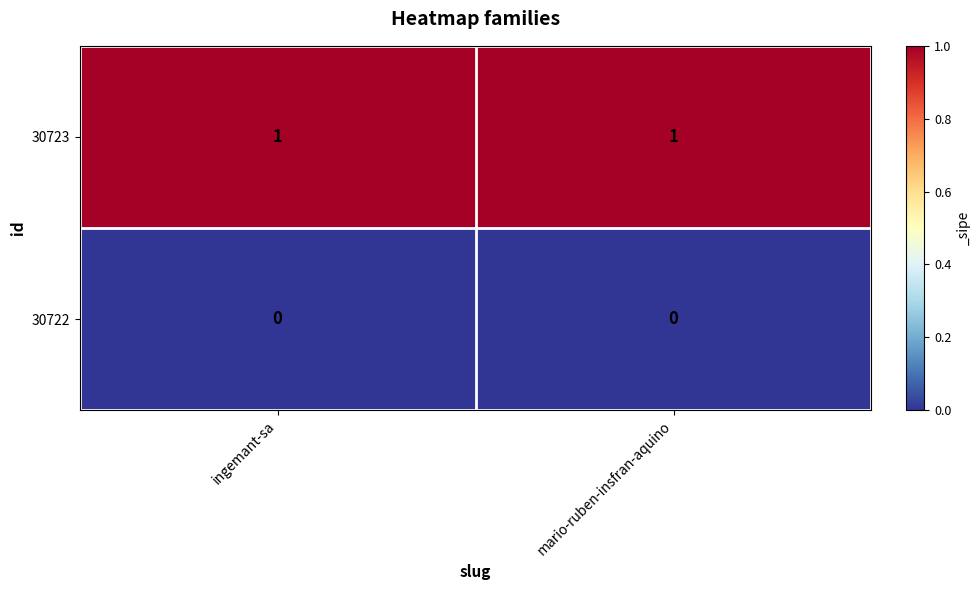

Reading right to left, list all the values displayed in this chart.

30723: mario-ruben-insfran-aquino=1	ingemant-sa=1
30722: mario-ruben-insfran-aquino=0	ingemant-sa=0